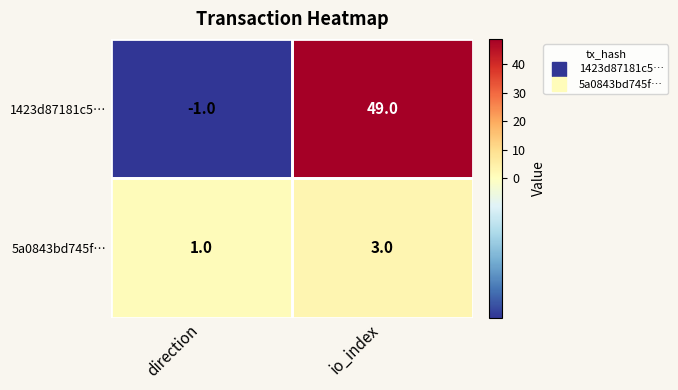

Which series has the widest spread of values?

1423d87181c5…